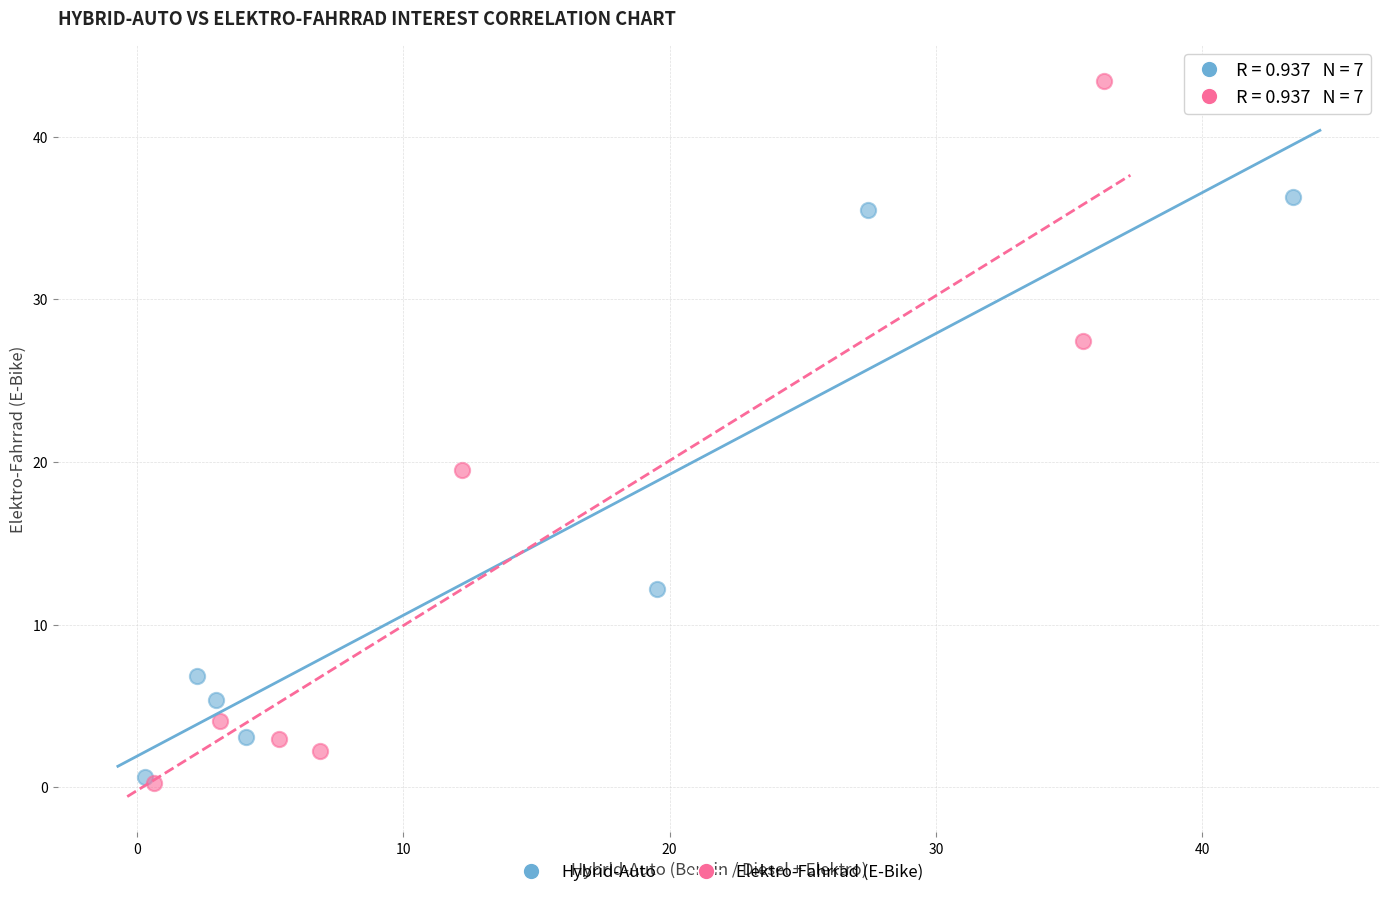

Which series reaches the maximum Y coordinate?

Elektro-Fahrrad (E-Bike)